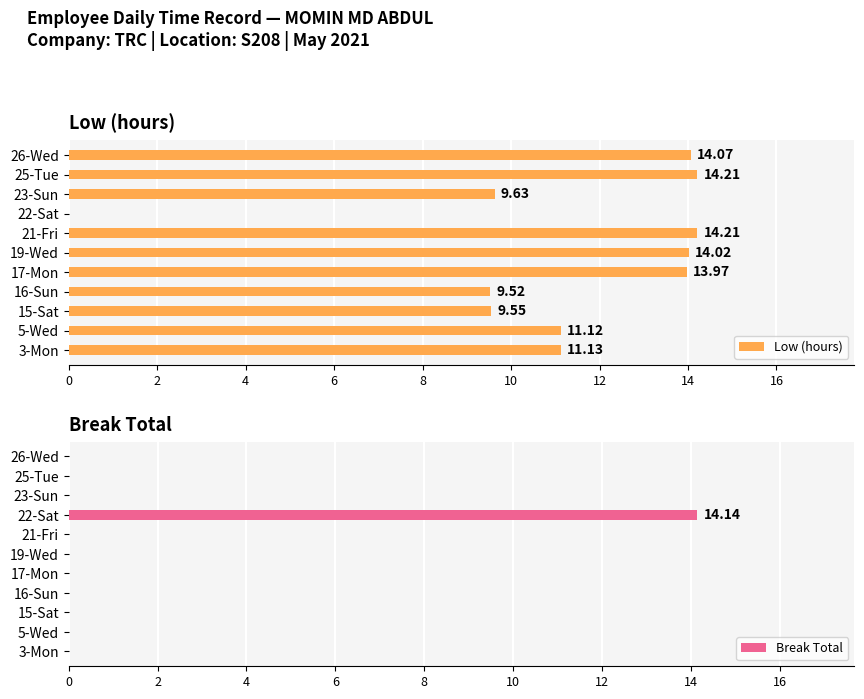

How many positive values does the Low (hours) series have?

10